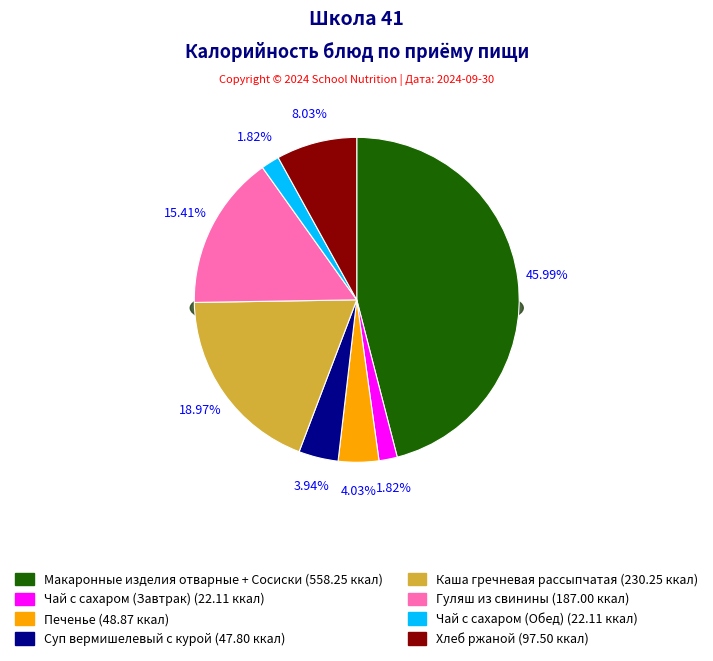

To the nearest percent, what portion does Чай с сахаром (Завтрак) represent?

2%